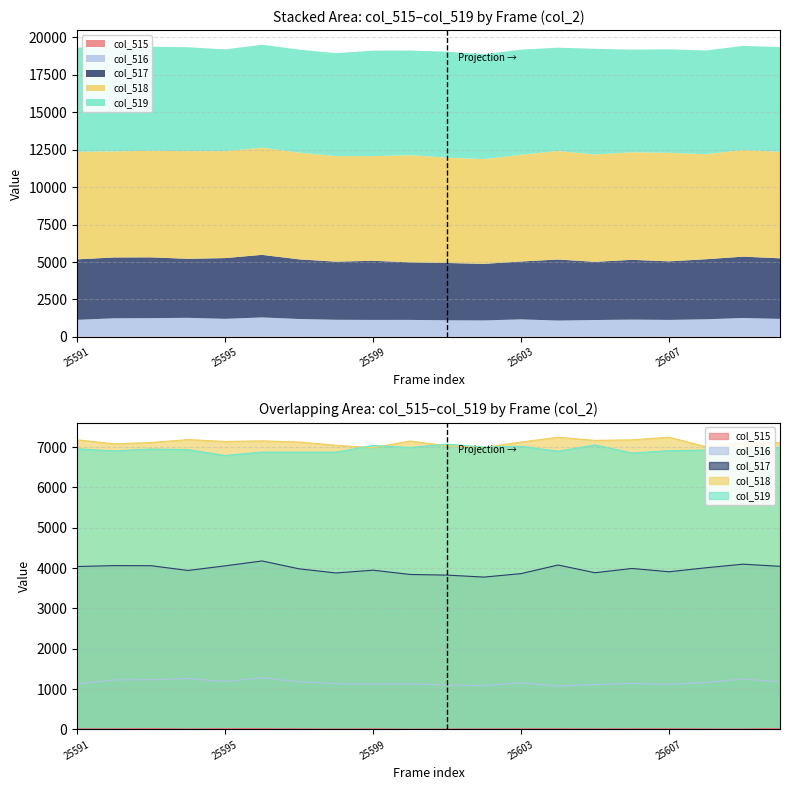

How many distinct data groups are displayed?

5